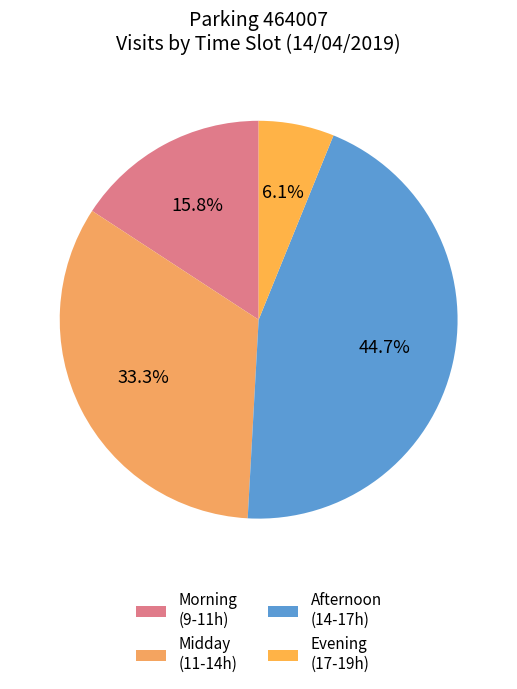

To the nearest percent, what is the average slice percentage?

25%